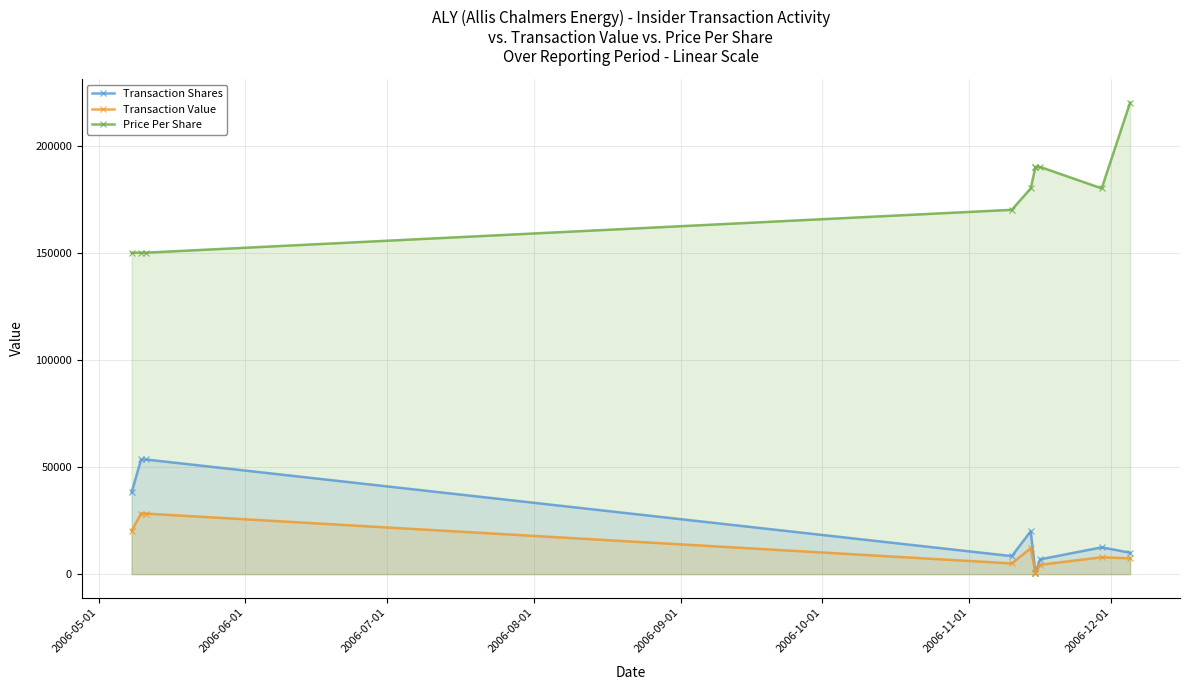

True or false: Transaction Value and Transaction Shares intersect in this chart.

False